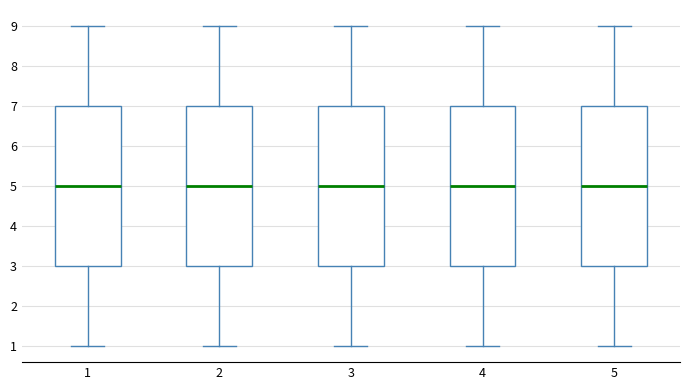

Where does the lower whisker of the box at x = 1 end on the y-axis? The values are not printed on the chart, so give them approximately, as read against the axis.

1